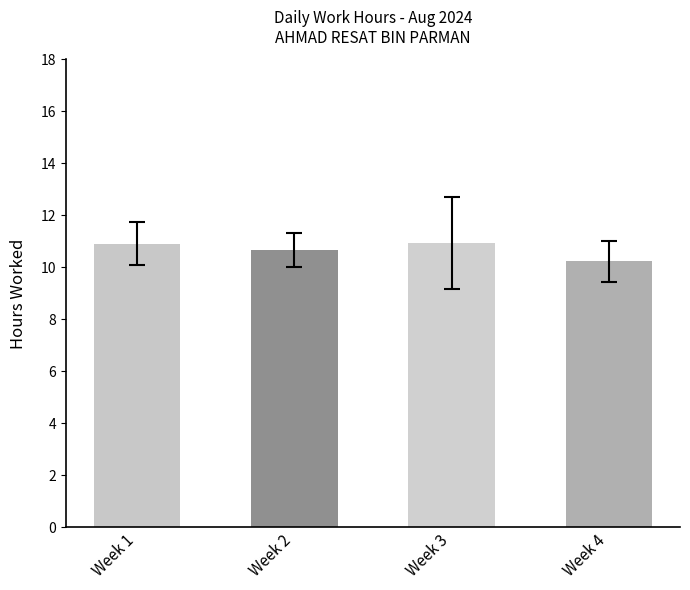

What is the difference between the maximum and minimum values?

0.7